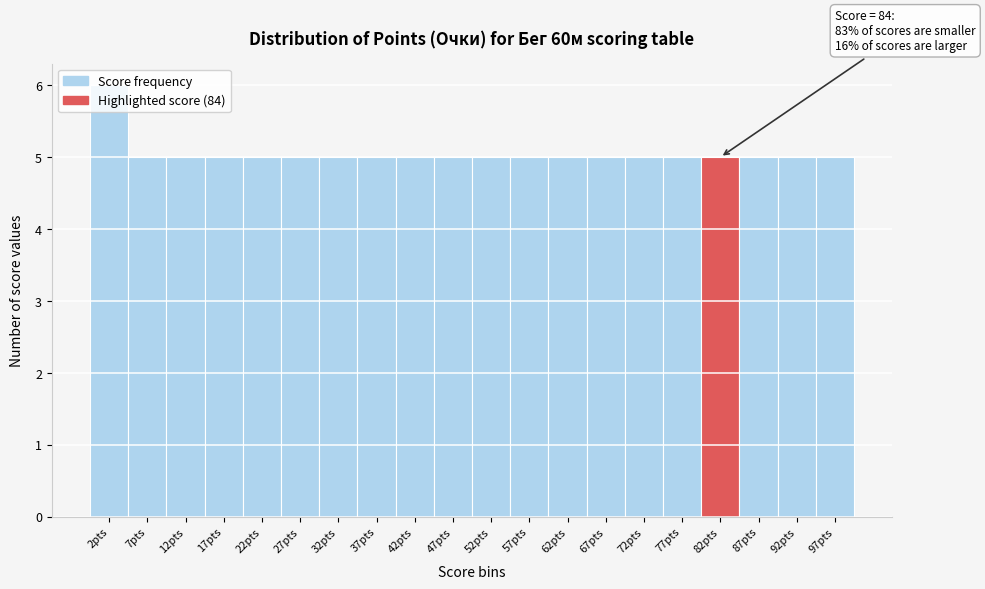

Which range on the x-axis has the tallest bar?

-0.5 to 4.5